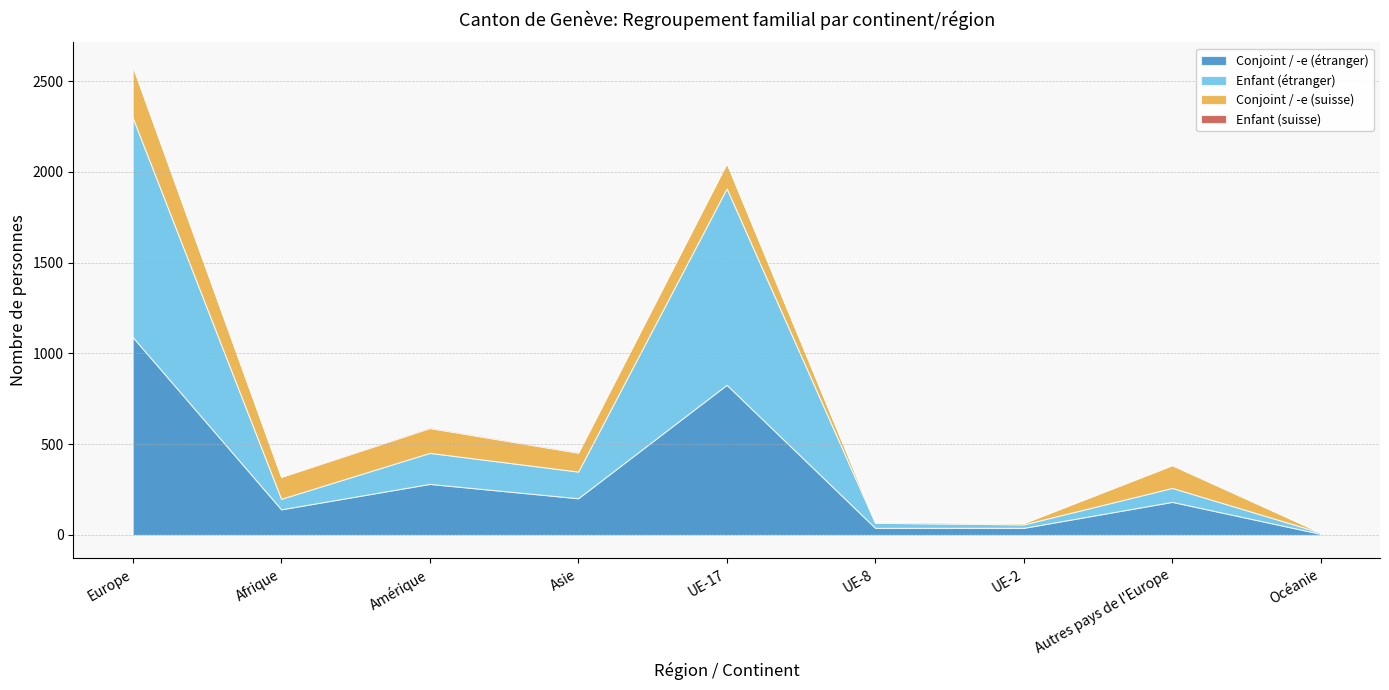

True or false: Conjoint / -e (suisse) has more than 0 points higher than both neighbors.

True